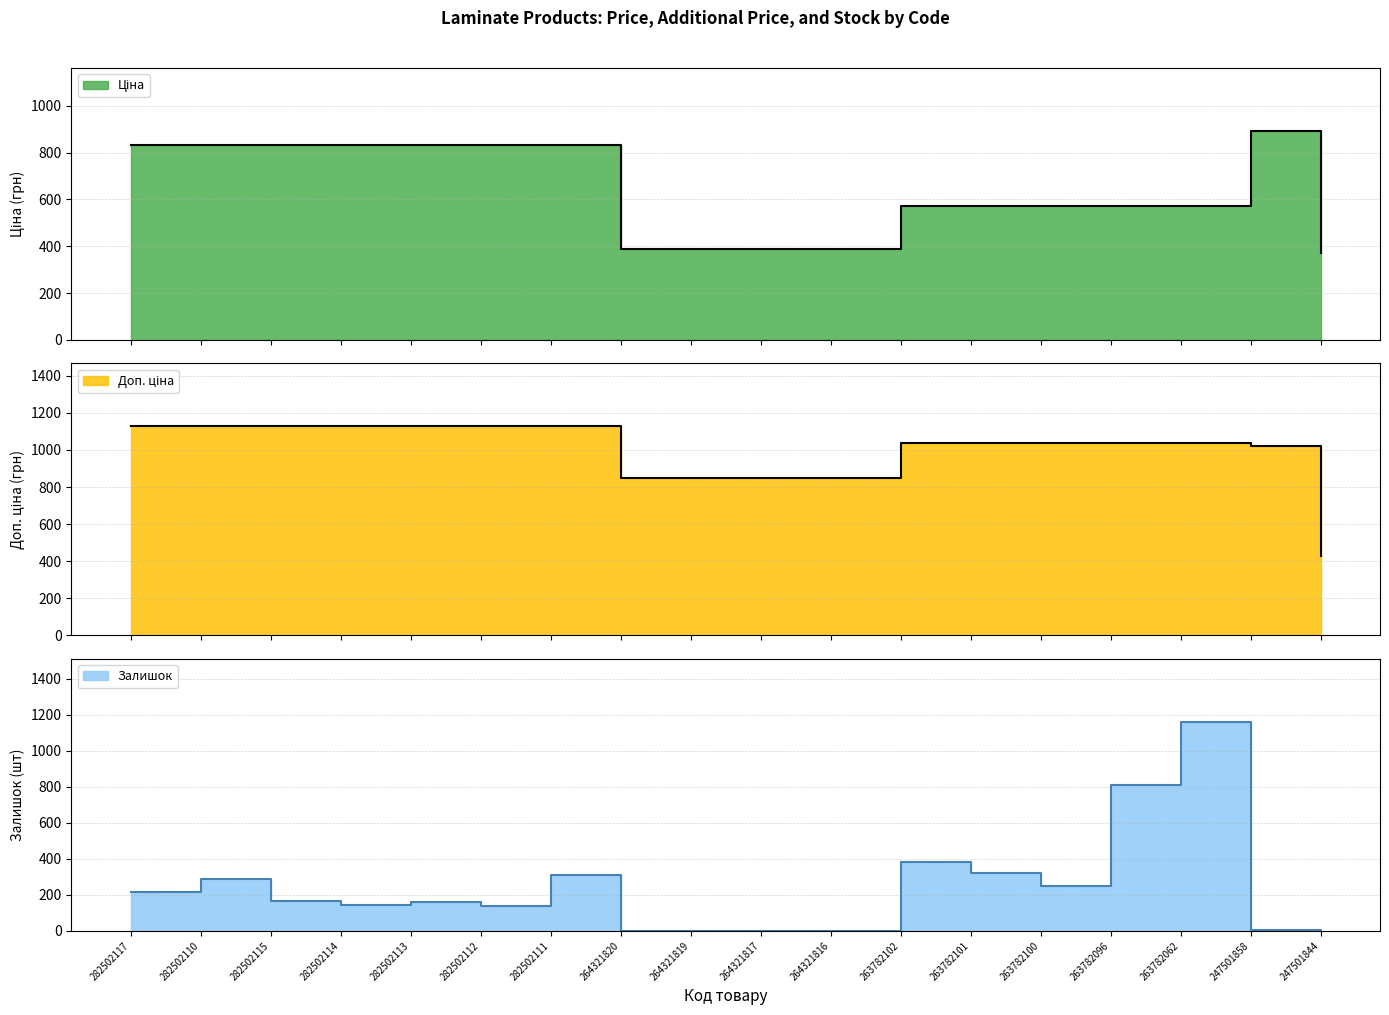

What is the difference between the maximum and second lowest values in the Залишок series?

1162.0